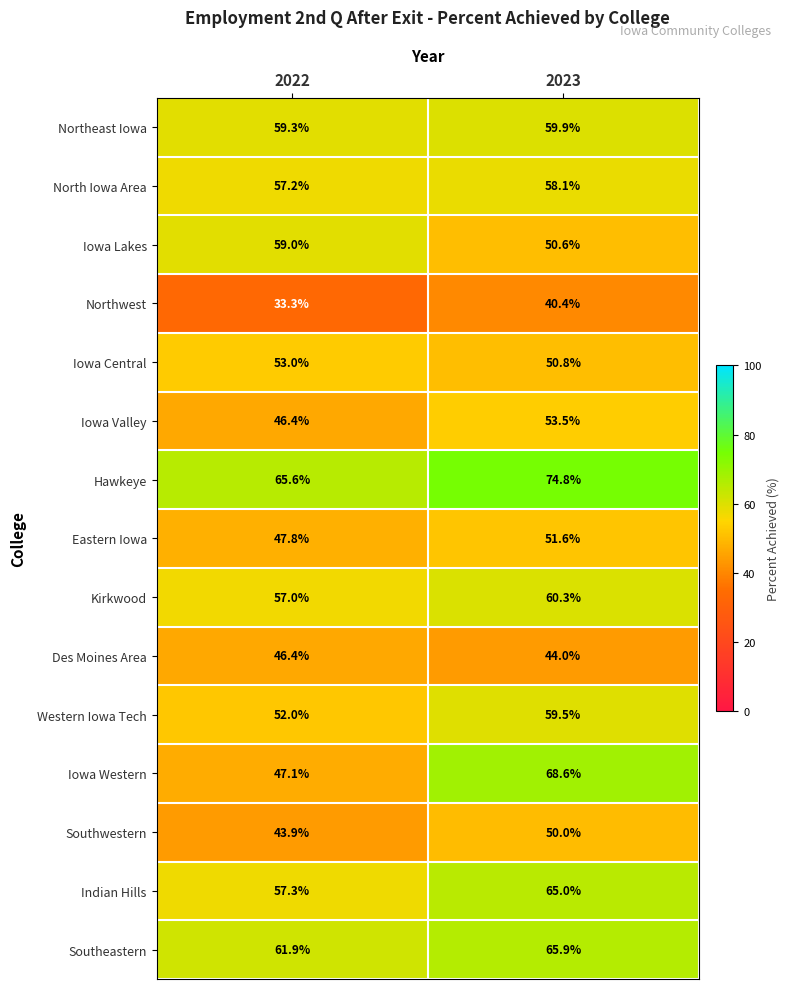

Reading right to left, extract all data points from this chart.

Northeast Iowa: 59.9	59.3
North Iowa Area: 58.1	57.2
Iowa Lakes: 50.6	59.0
Northwest: 40.4	33.3
Iowa Central: 50.8	53.0
Iowa Valley: 53.5	46.4
Hawkeye: 74.8	65.6
Eastern Iowa: 51.6	47.8
Kirkwood: 60.3	57.0
Des Moines Area: 44.0	46.4
Western Iowa Tech: 59.5	52.0
Iowa Western: 68.6	47.1
Southwestern: 50.0	43.9
Indian Hills: 65.0	57.3
Southeastern: 65.9	61.9